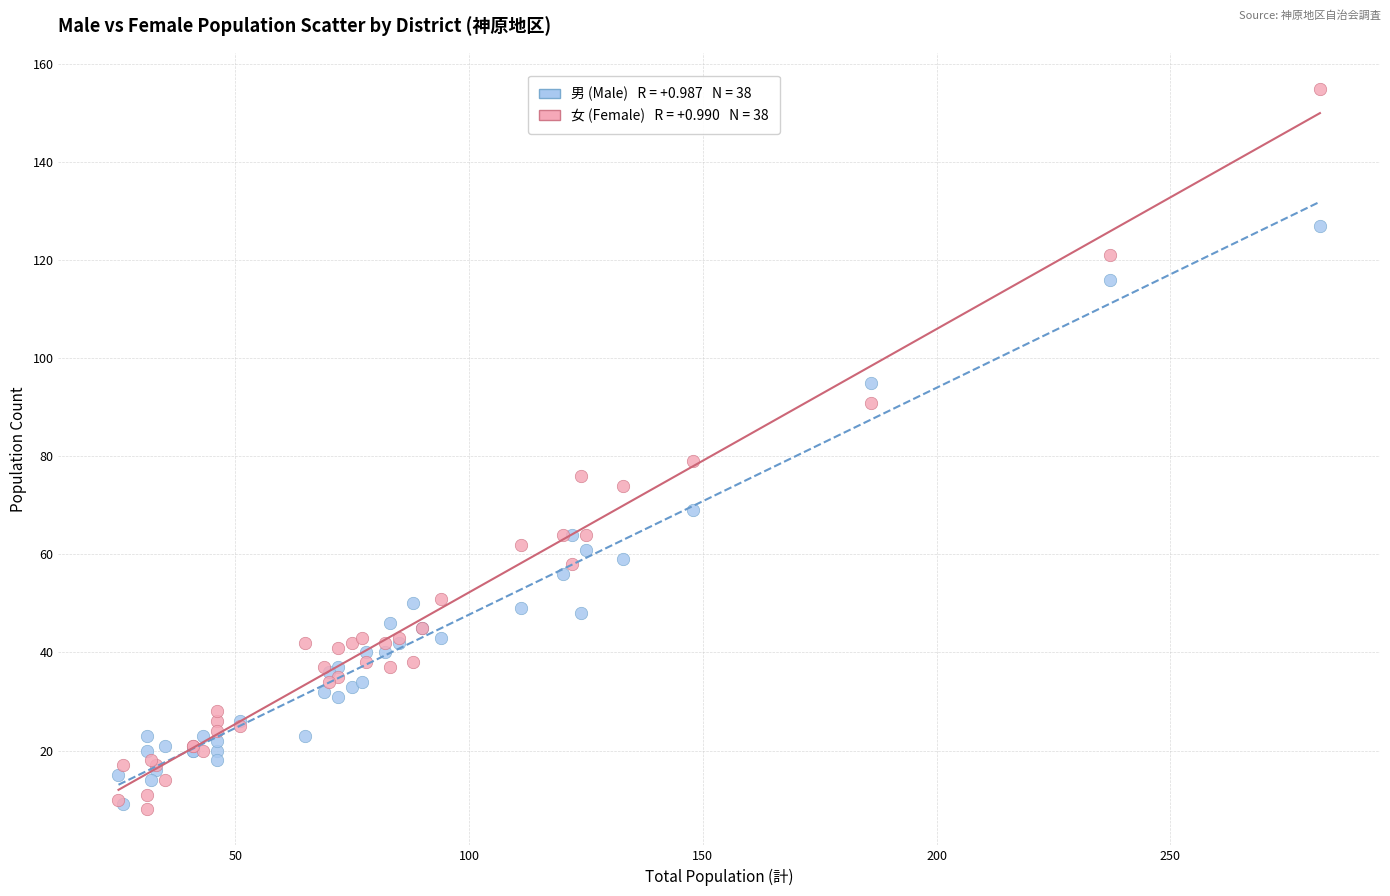

Across all series, what Y value is closest to 81?

79